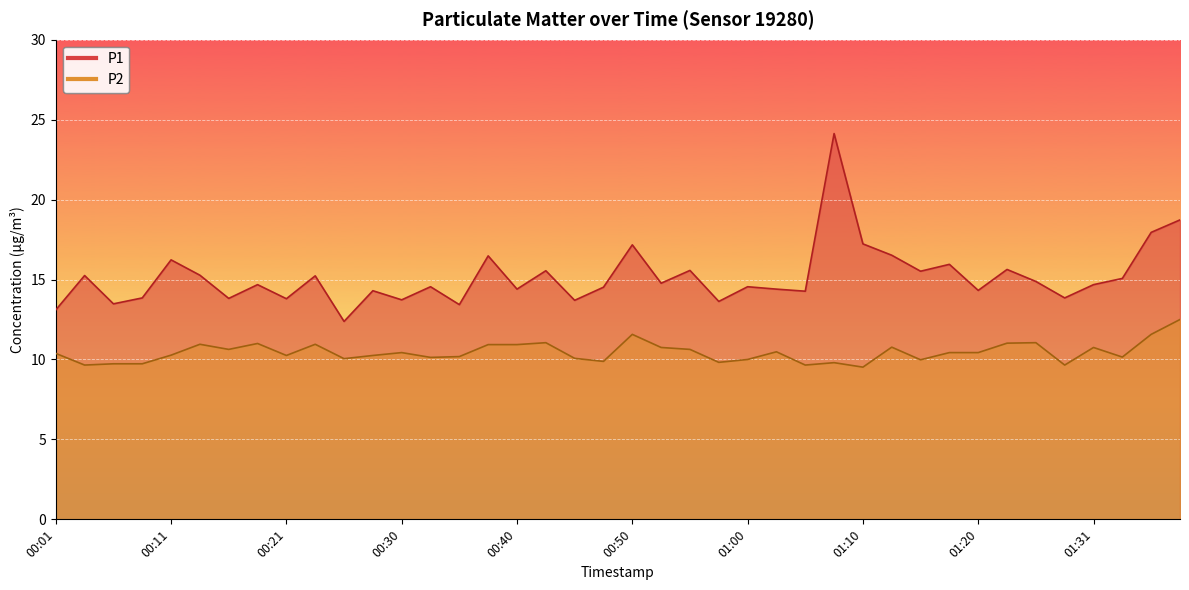

At which label does P1 reach its peak?

01:07